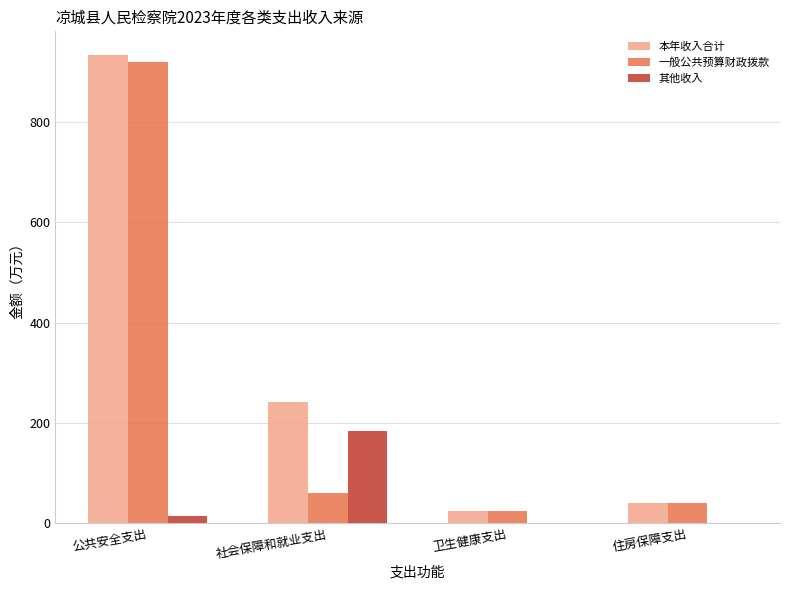

Which series has the largest total across all categories?

本年收入合计